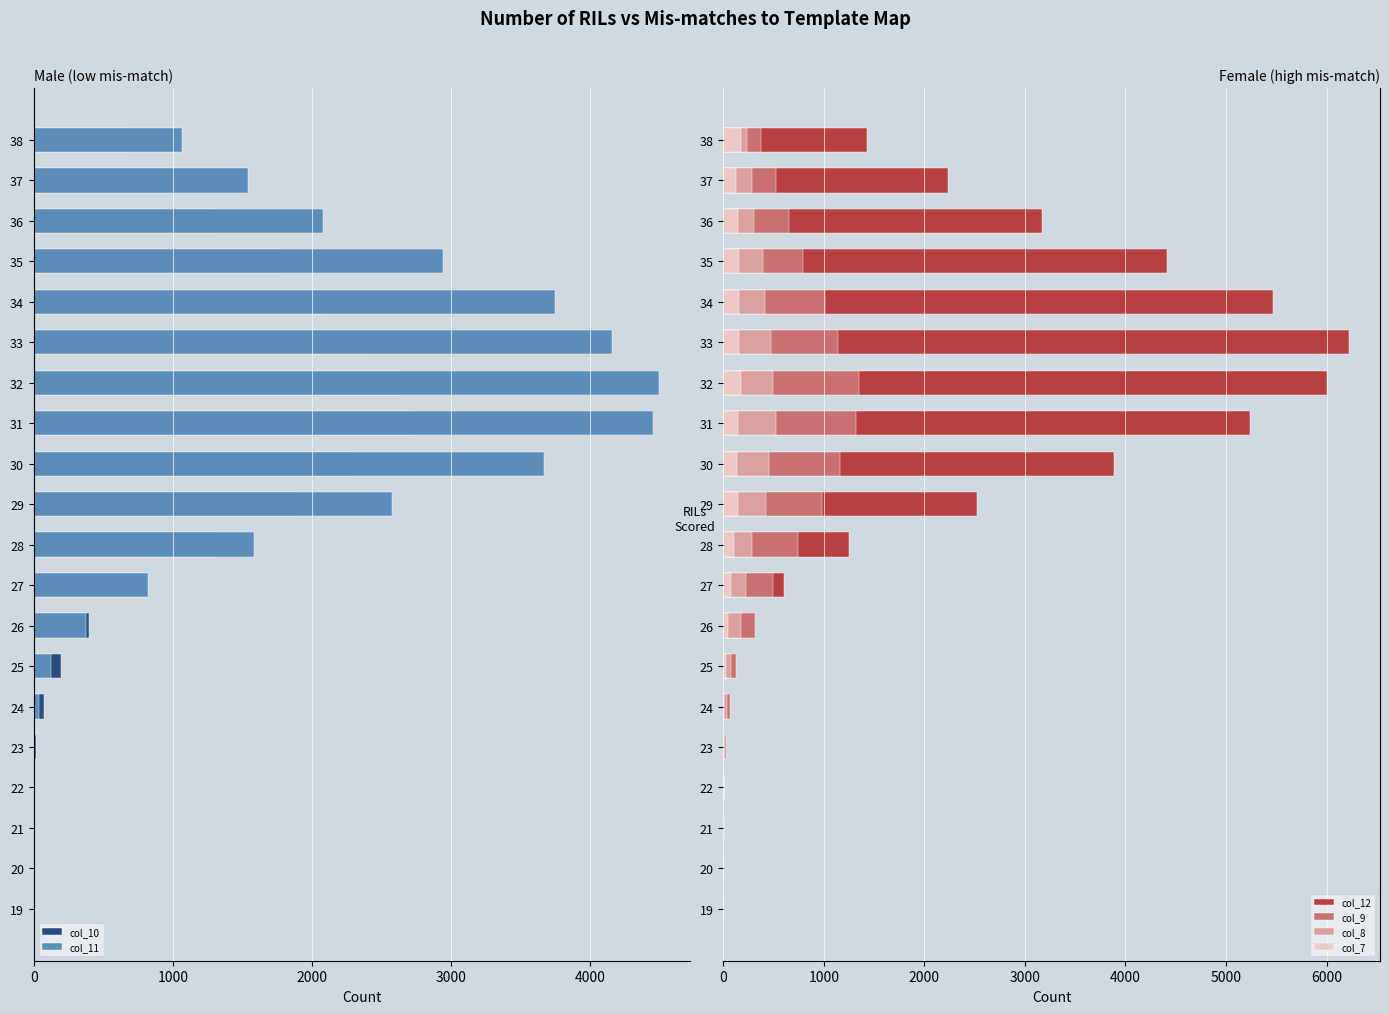

How many data points does each series have?

20